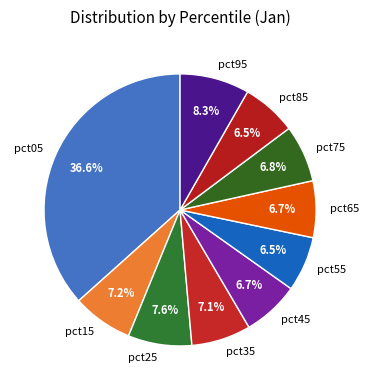

What is the largest slice in the pie chart?

pct05